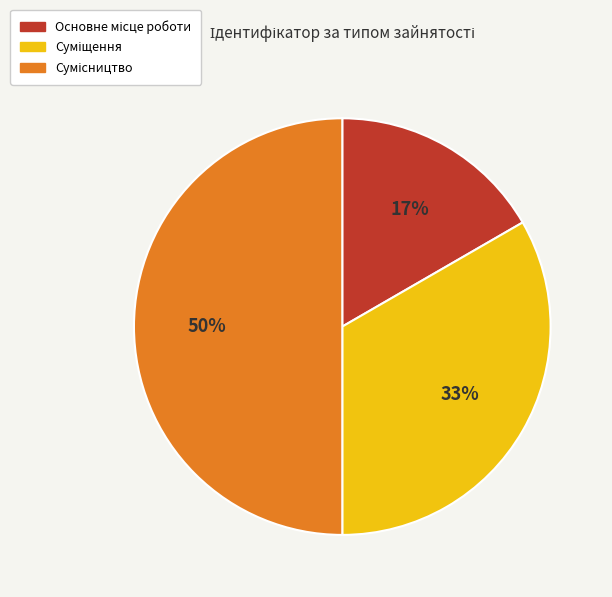

To the nearest percent, what is the average slice percentage?

33%